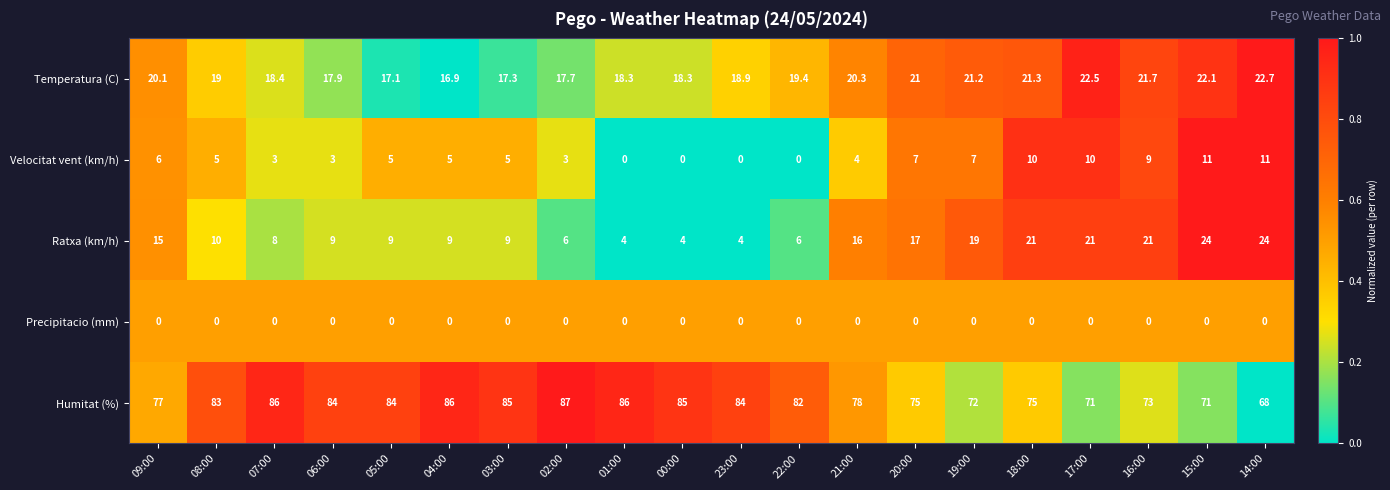

The value of Humitat (%) at 08:00 is 83.0. True or false?

True